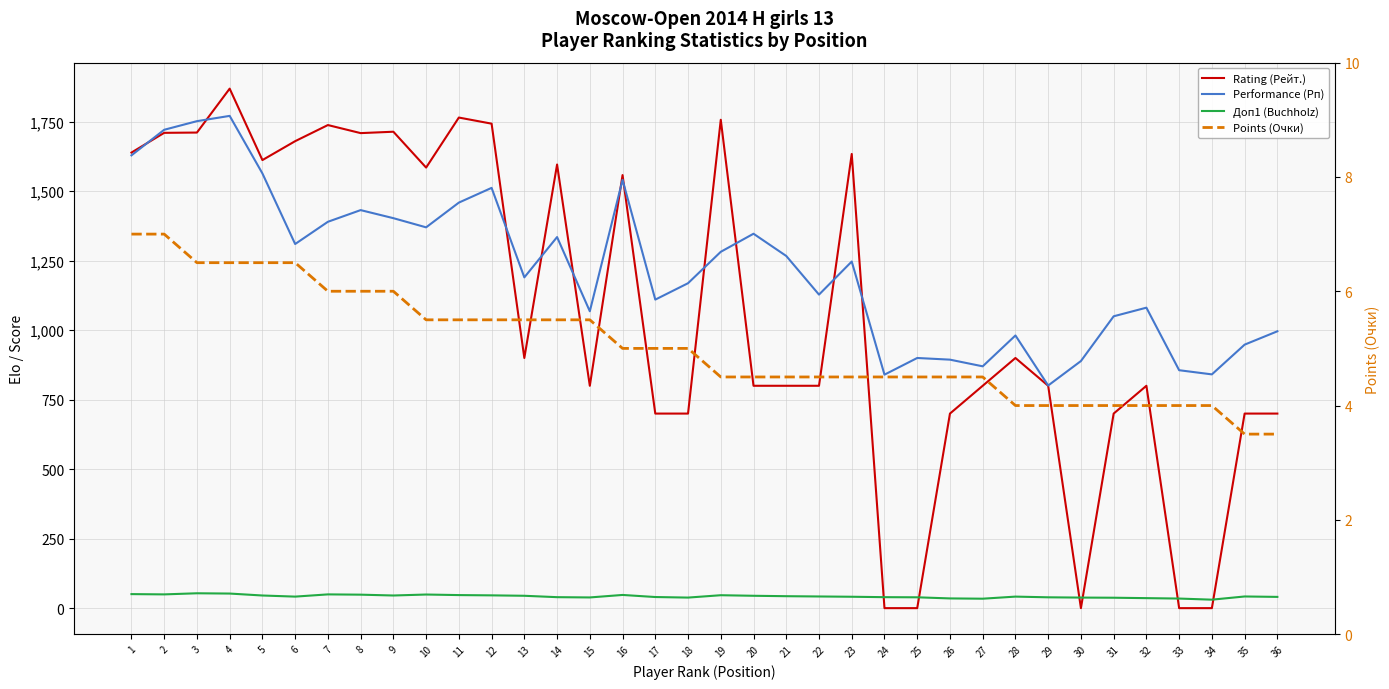

List the labels in order of Points (Очки) value, largest first.

1, 2, 3, 4, 5, 6, 7, 8, 9, 10, 11, 12, 13, 14, 15, 16, 17, 18, 19, 20, 21, 22, 23, 24, 25, 26, 27, 28, 29, 30, 31, 32, 33, 34, 35, 36